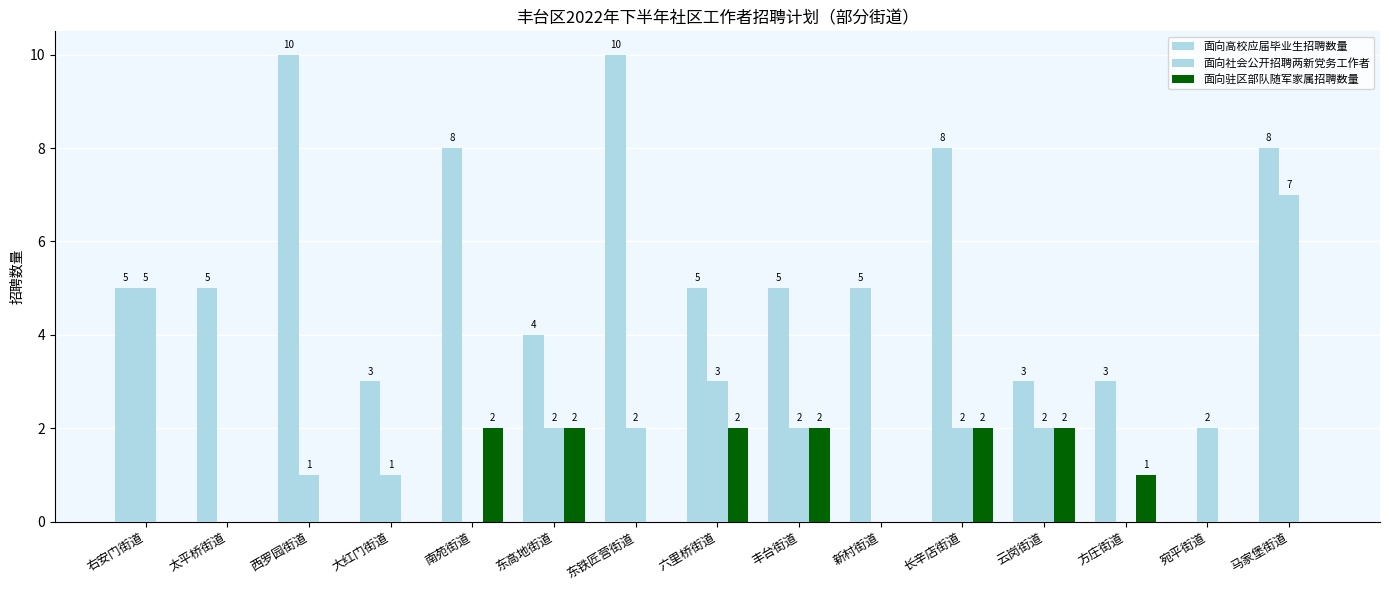

Reading left to right, transcribe all the data shown in this chart.

面向高校应届毕业生招聘数量: 右安门街道=5	太平桥街道=5	西罗园街道=10	大红门街道=3	南苑街道=8	东高地街道=4	东铁匠营街道=10	六里桥街道=5	丰台街道=5	新村街道=5	长辛店街道=8	云岗街道=3	方庄街道=3	宛平街道=0	马家堡街道=8
面向社会公开招聘两新党务工作者: 右安门街道=5	太平桥街道=0	西罗园街道=1	大红门街道=1	南苑街道=0	东高地街道=2	东铁匠营街道=2	六里桥街道=3	丰台街道=2	新村街道=0	长辛店街道=2	云岗街道=2	方庄街道=0	宛平街道=2	马家堡街道=7
面向驻区部队随军家属招聘数量: 右安门街道=0	太平桥街道=0	西罗园街道=0	大红门街道=0	南苑街道=2	东高地街道=2	东铁匠营街道=0	六里桥街道=2	丰台街道=2	新村街道=0	长辛店街道=2	云岗街道=2	方庄街道=1	宛平街道=0	马家堡街道=0